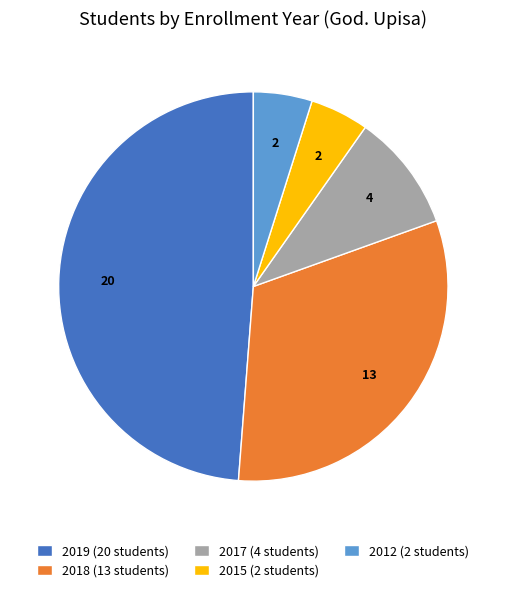

The 2018 slice represents 46% of the pie. True or false?

False